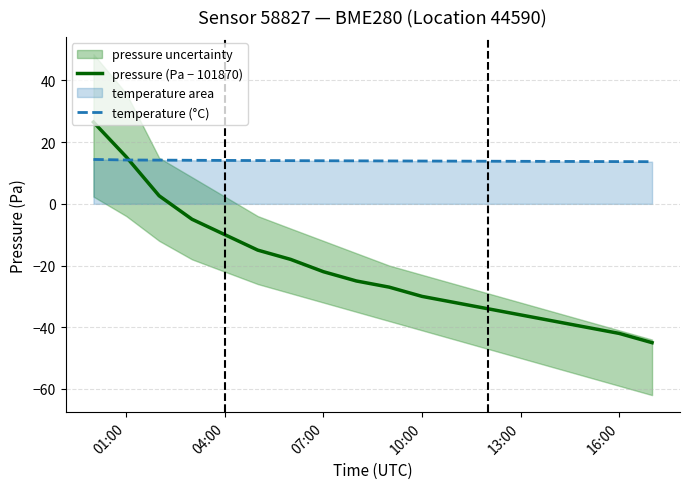

What is the highest value of the temperature (°C) series?

14.4